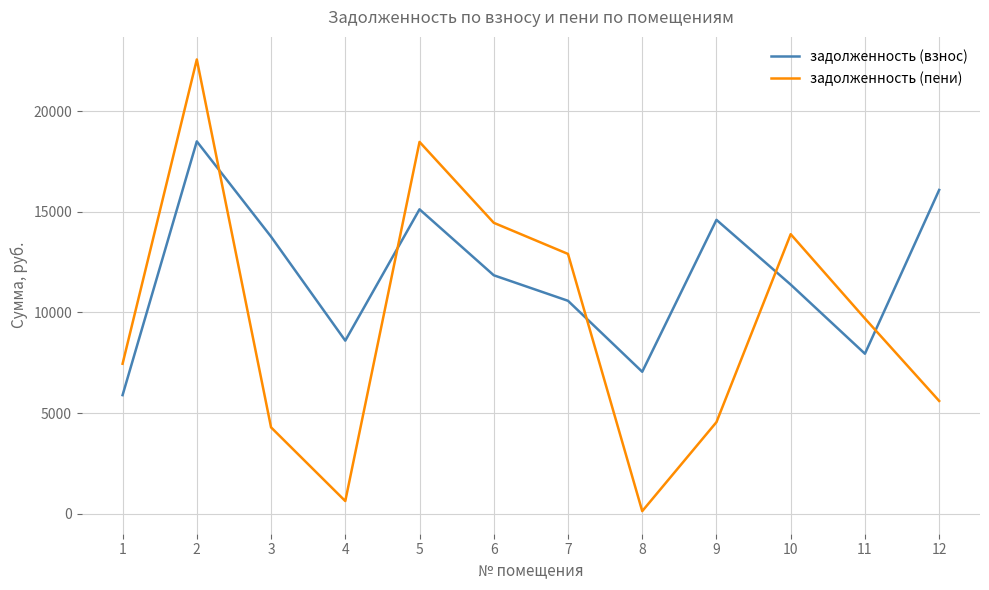

At which label does задолженность (взнос) first exceed 11843?

2